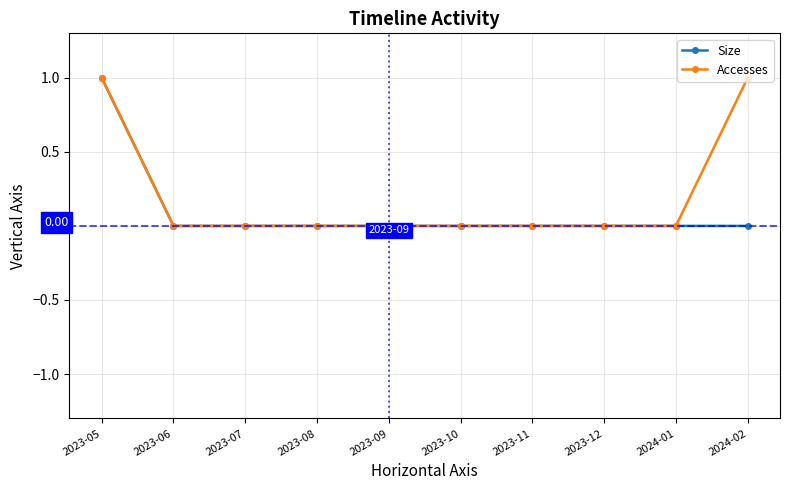

At which category is the sum across all series the highest?

2023-05